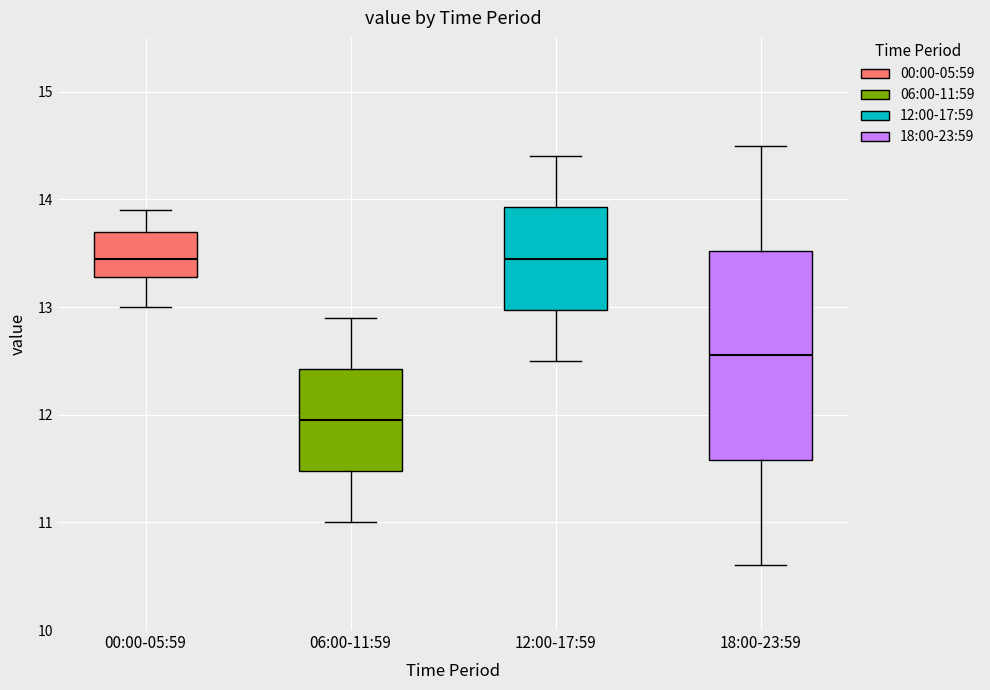

Reading left to right, read every box against the y-axis: the position of its median line, the range the box covers, and the ends of its whiskers. The values are not printed on the chart, so give them approximately, as read against the axis.

00:00-05:59: median 13.5, box 13.3 to 13.7, whiskers 13.0 to 13.9
06:00-11:59: median 12.0, box 11.5 to 12.4, whiskers 11.0 to 12.9
12:00-17:59: median 13.5, box 13.0 to 13.9, whiskers 12.5 to 14.4
18:00-23:59: median 12.6, box 11.6 to 13.5, whiskers 10.6 to 14.5